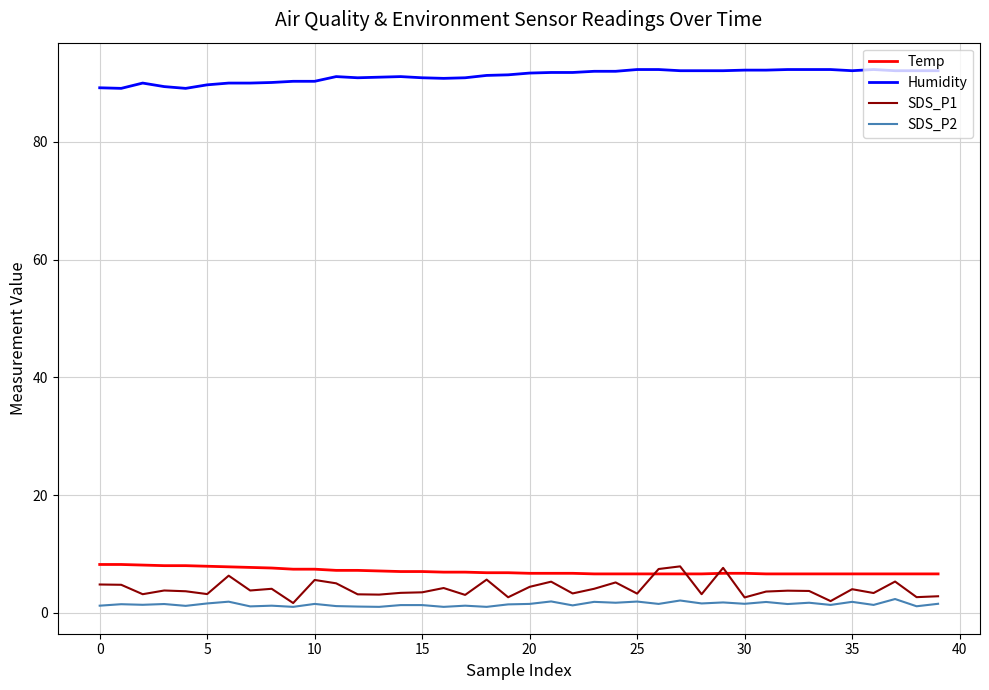

What is the sum of all Temp values?

281.7